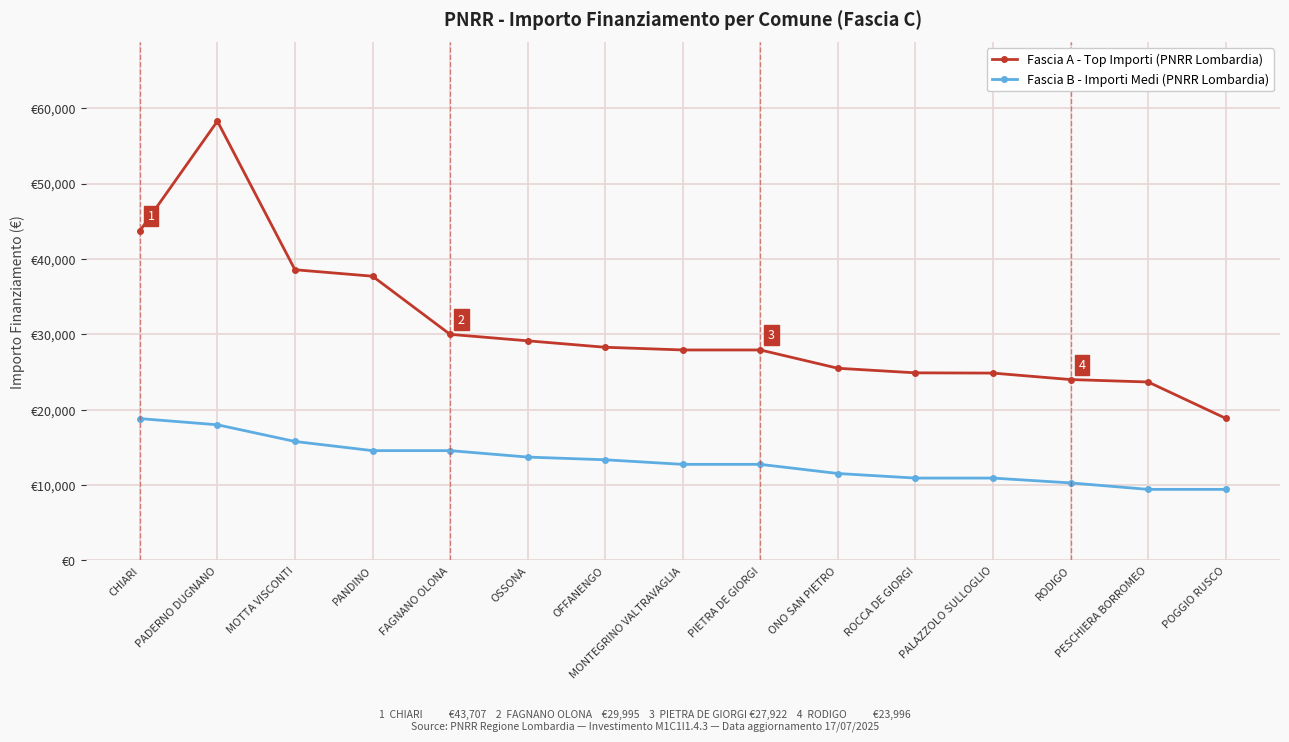

List the labels in order of Fascia A - Top Importi (PNRR Lombardia) value, largest first.

PADERNO DUGNANO, CHIARI, MOTTA VISCONTI, PANDINO, FAGNANO OLONA, OSSONA, OFFANENGO, MONTEGRINO VALTRAVAGLIA, PIETRA DE GIORGI, ONO SAN PIETRO, ROCCA DE GIORGI, PALAZZOLO SULLOGLIO, RODIGO, PESCHIERA BORROMEO, POGGIO RUSCO